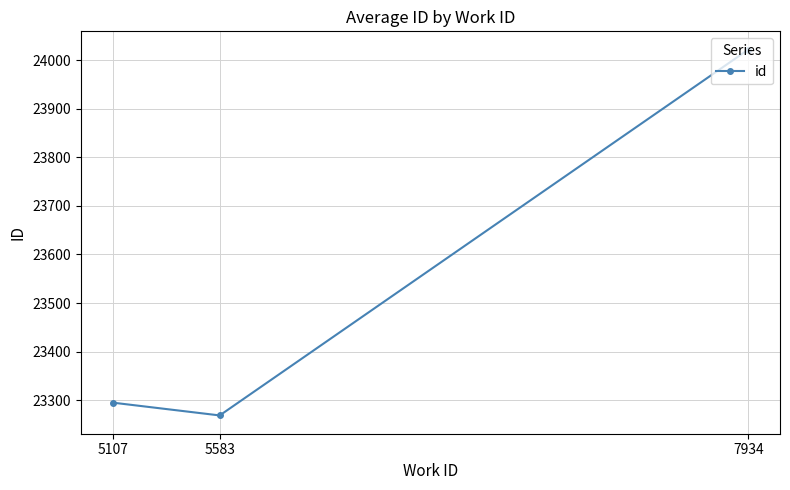

How many categories are shown in the chart?

3